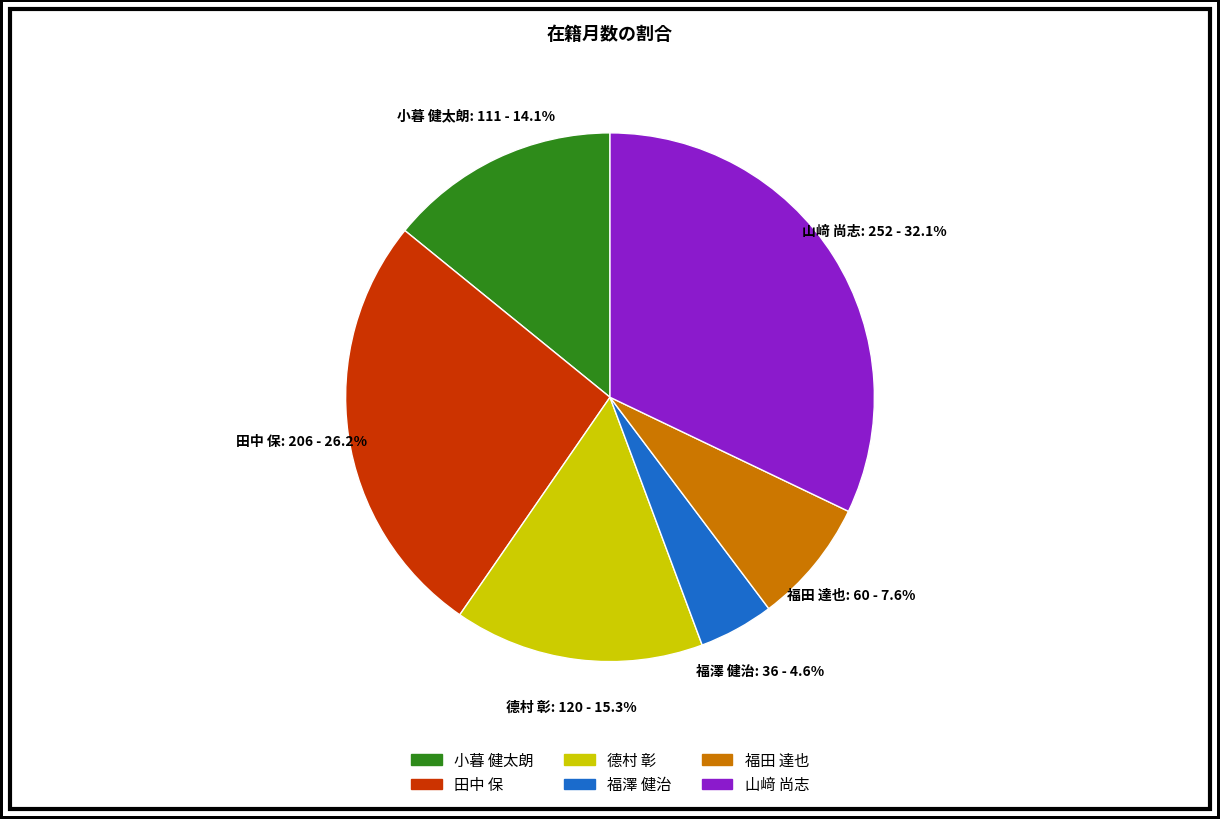

Is it true that 福澤 健治 is 5% of the pie?

True